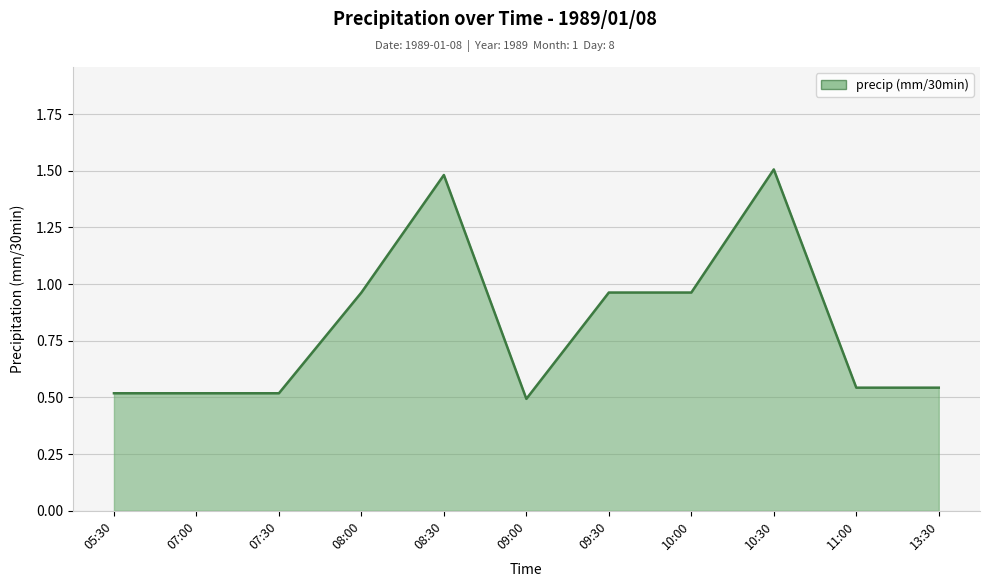

At which category does the chart reach its minimum across all series?

09:00